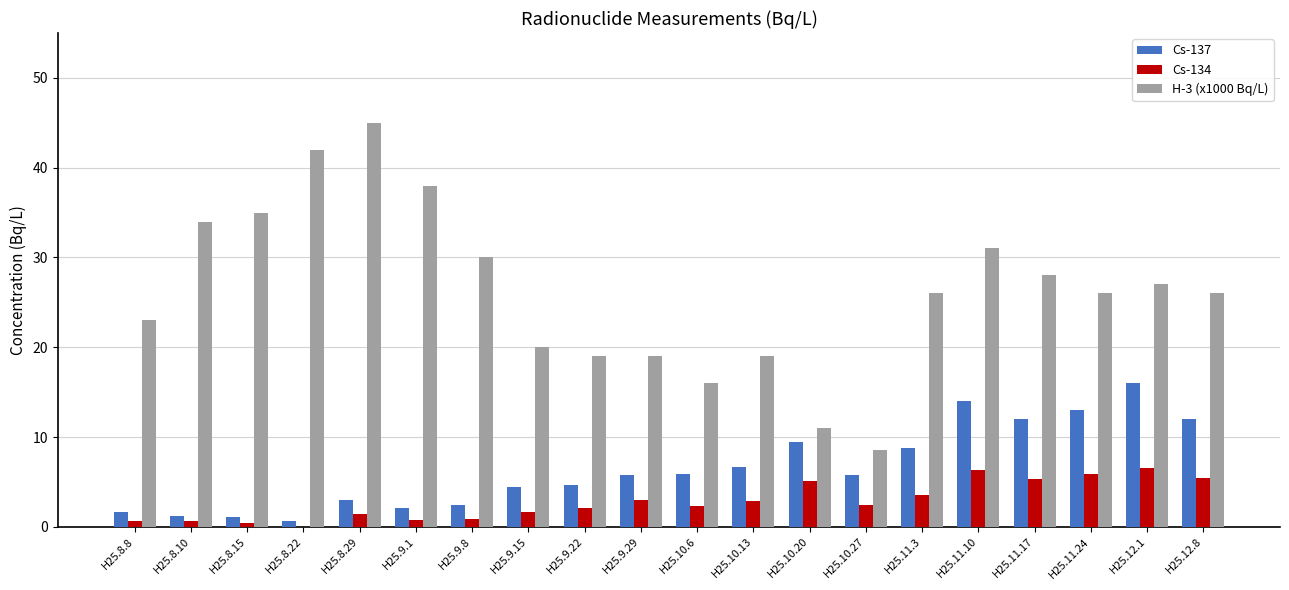

Is the value of Cs-137 at H25.9.8 greater than the value of H-3 (x1000 Bq/L) at H25.9.8?

No